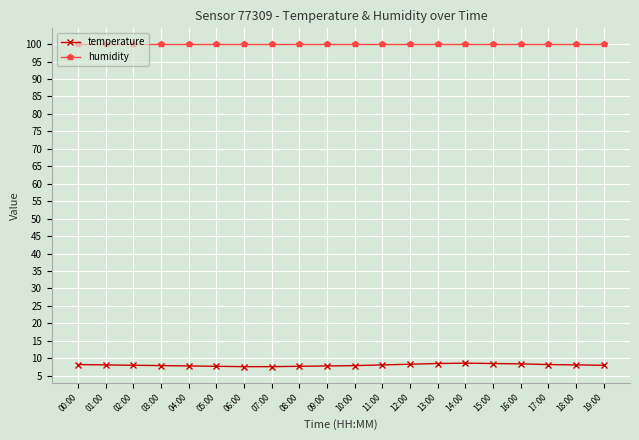

What is the value of the temperature point at the 9th from the left?

7.7